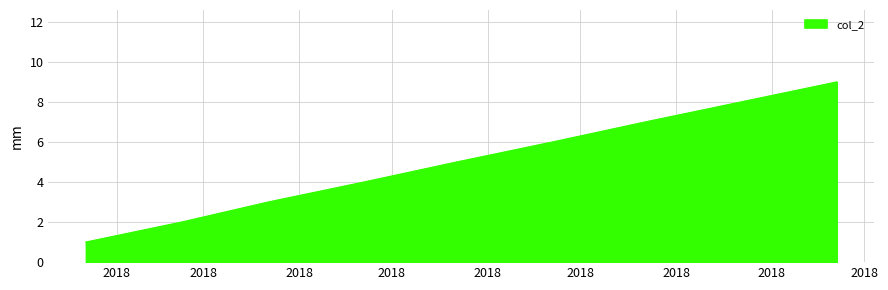

What is the difference between the maximum and minimum values?

8